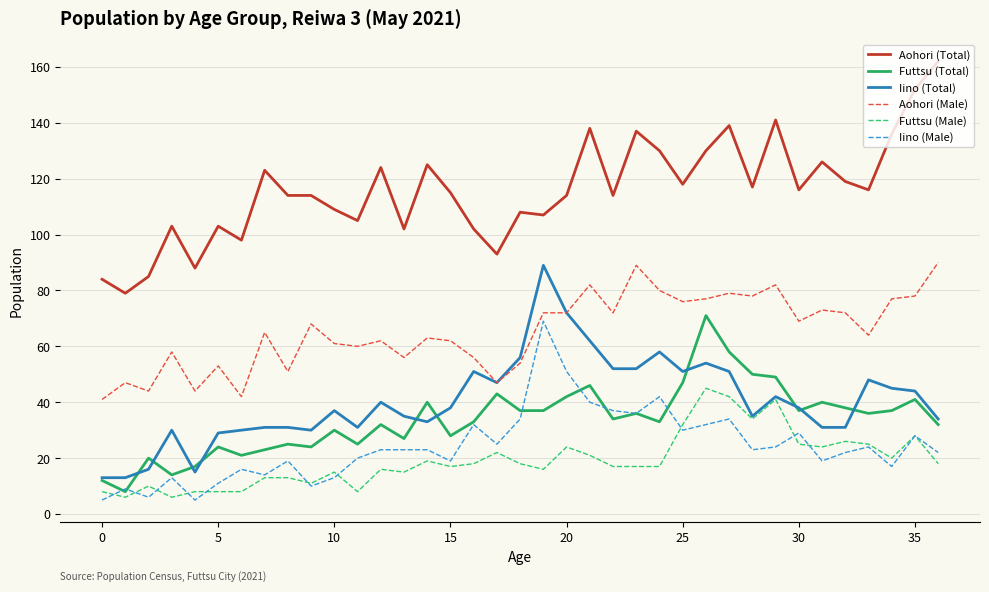

How many lines are shown in the chart?

6